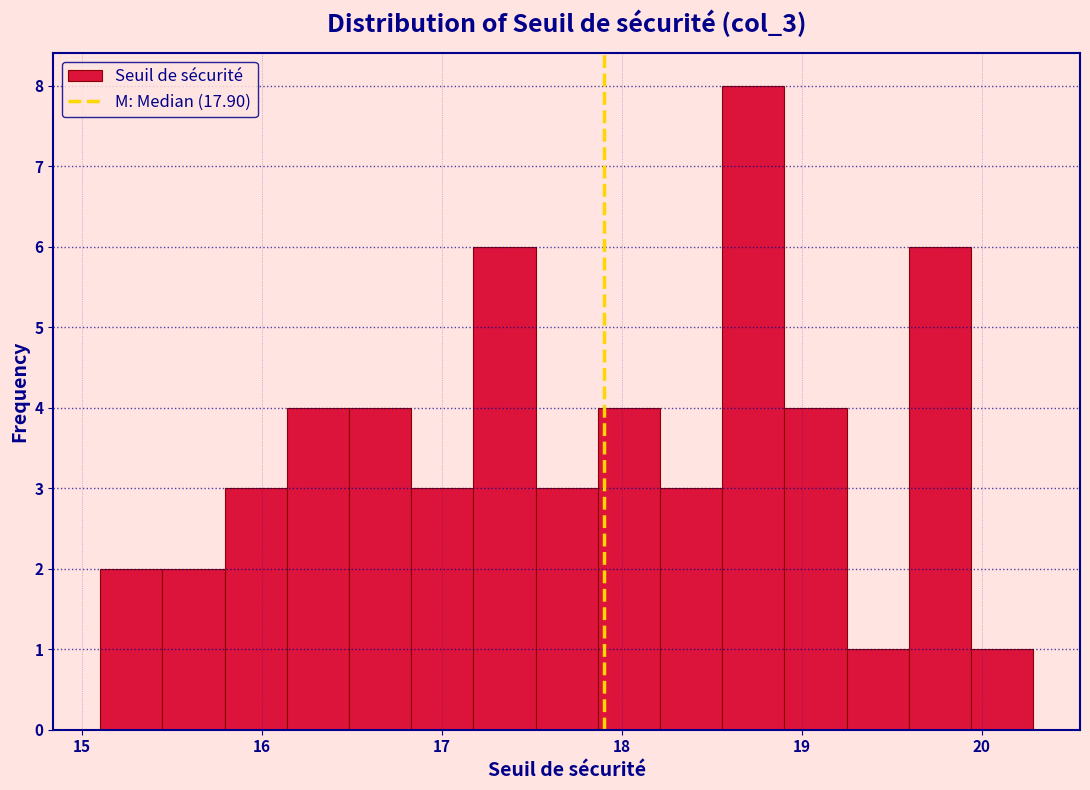

Read against the x-axis, roughly where is the centre of the tallest bar?

18.7